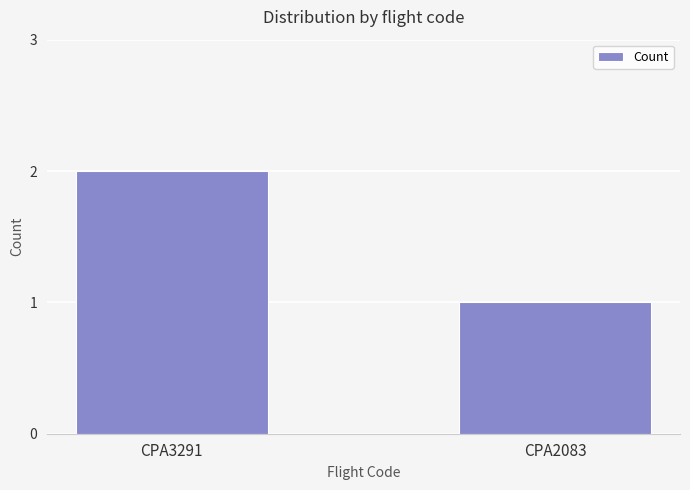

What is the sum of all values?

3